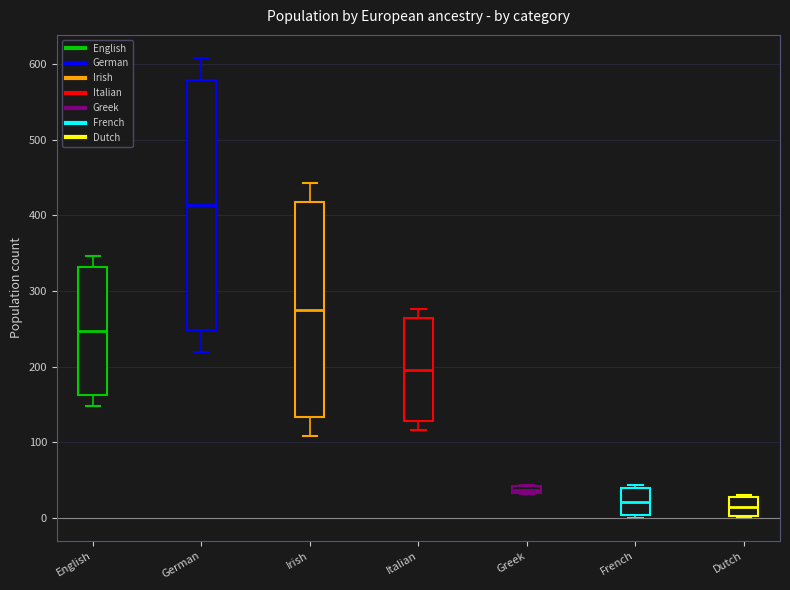

Comparing the boxes themselves (not the whiskers), which one is the tallest?

German